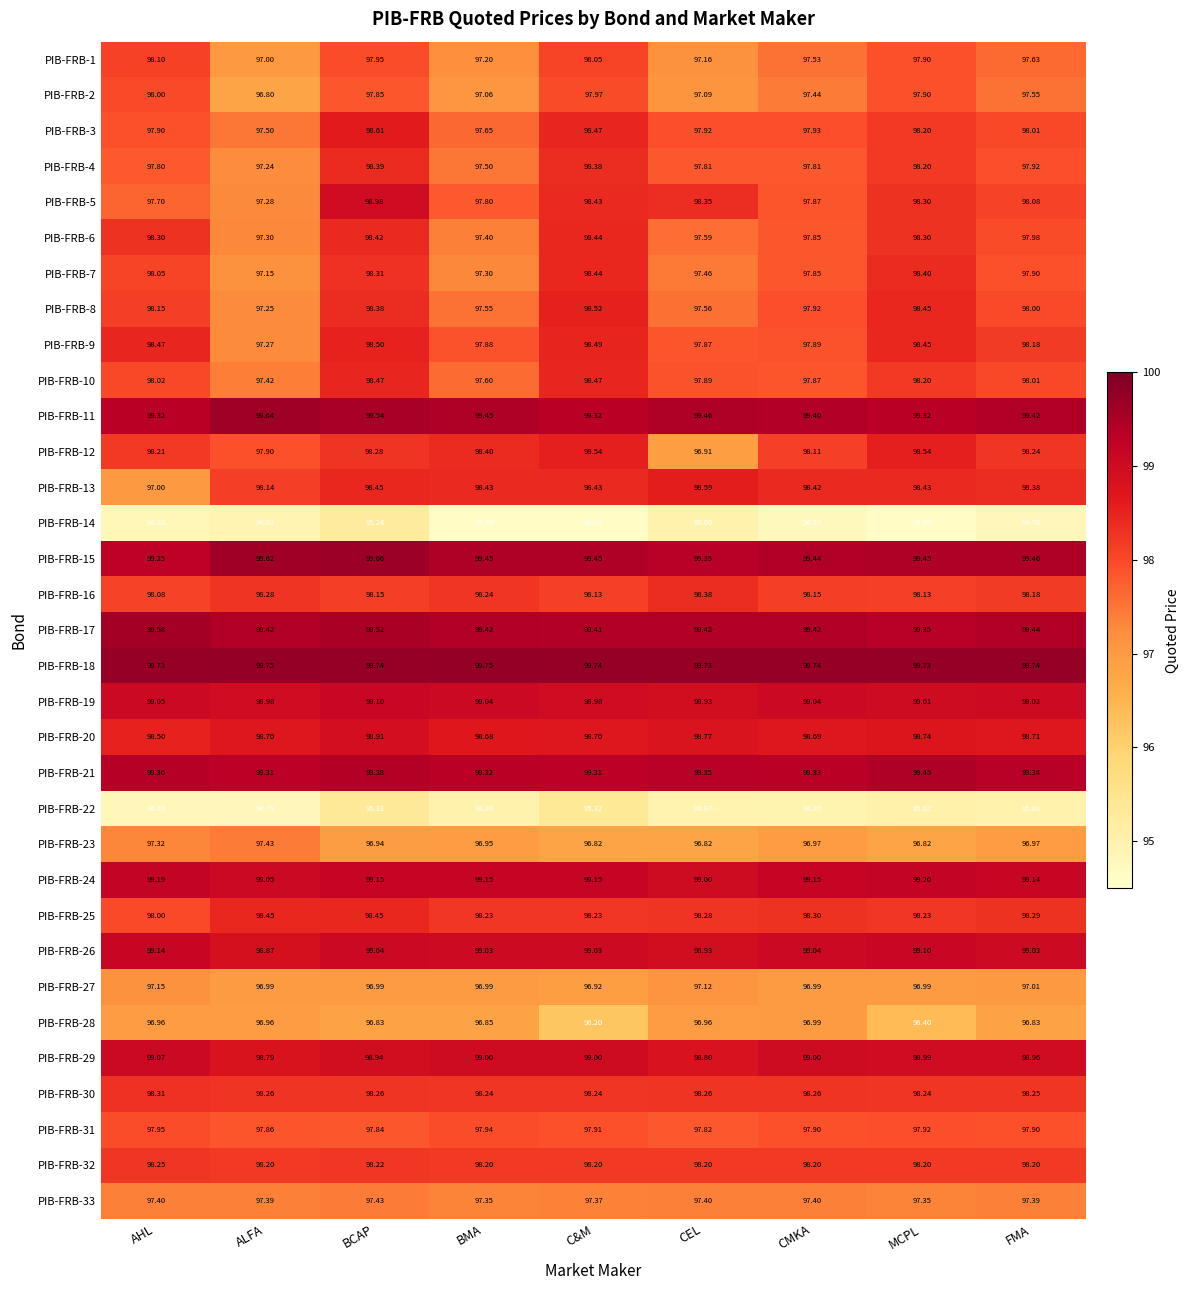

What is the difference between the highest and lowest values at FMA?

5.0